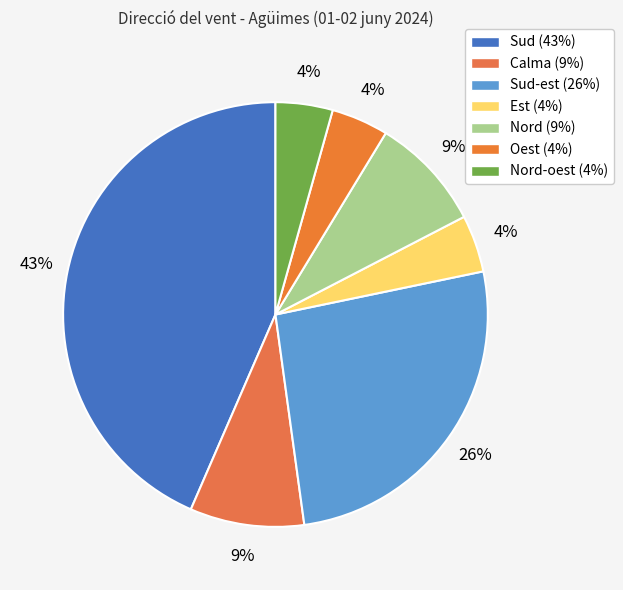

How many segments does this pie chart have?

7